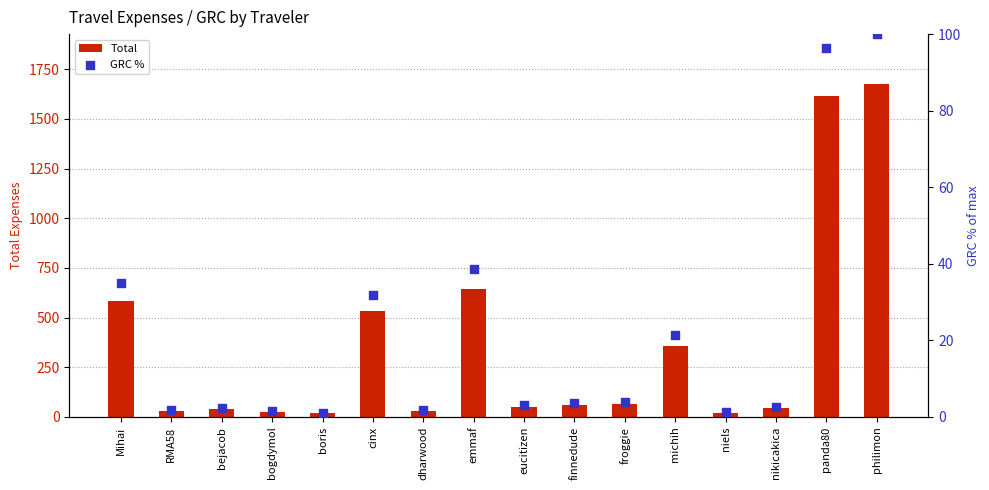

What are all the series names shown in the legend?

Total, GRC %